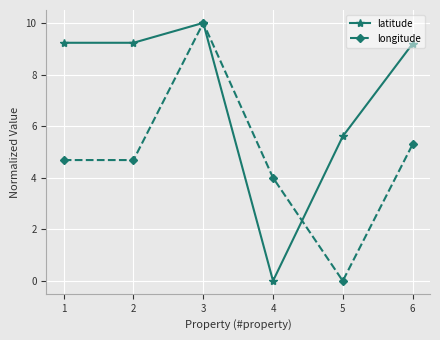

What is the maximum value shown in the chart?

10.0